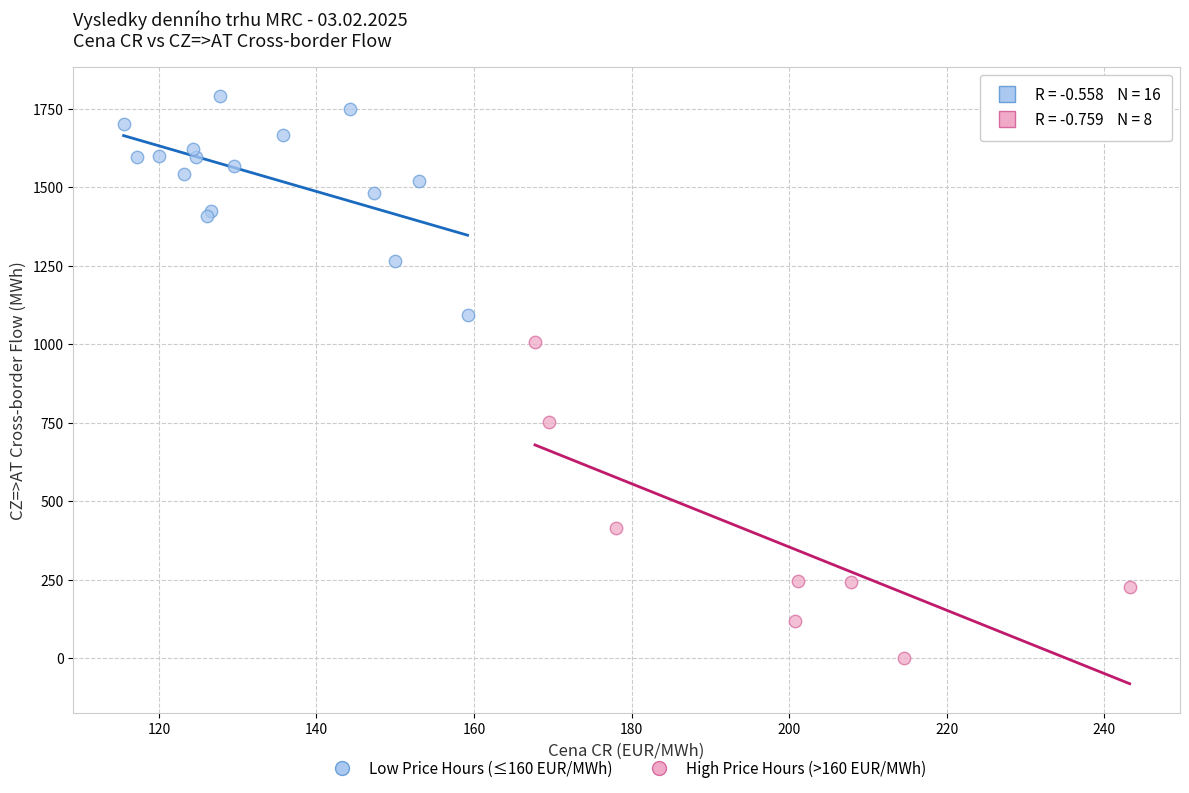

Which series has the largest Y range (max minus min)?

High Price Hours (>160 EUR/MWh)